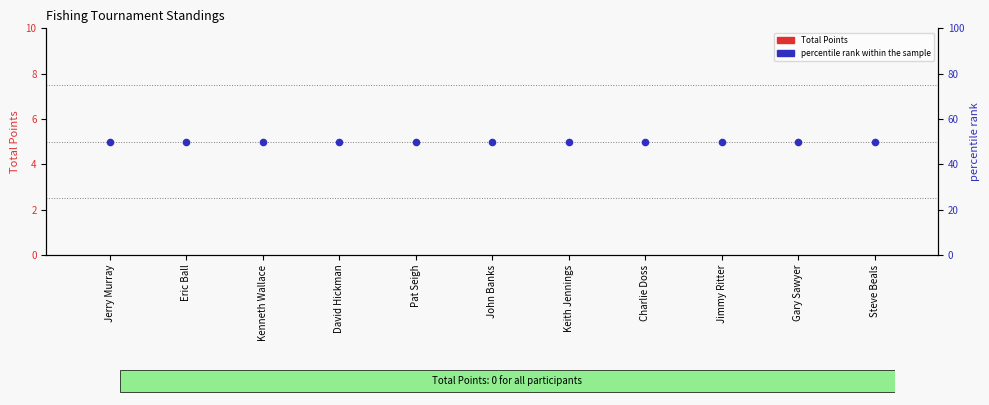

Is the value of percentile rank within the sample at Eric Ball greater than the value of Total Points at Jerry Murray?

Yes